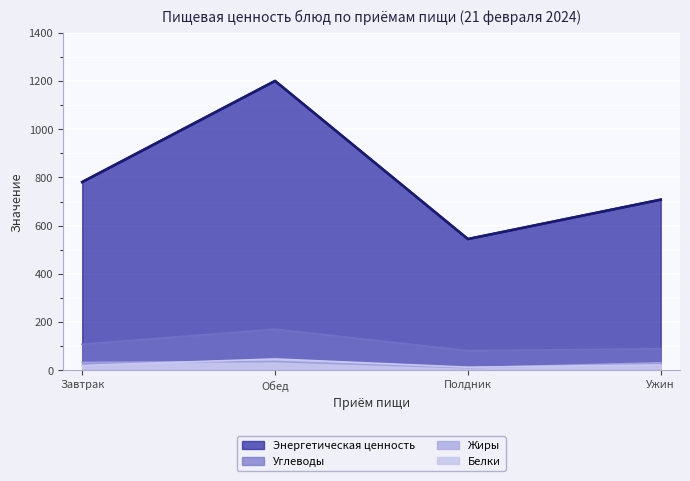

Which category has the highest value across all series?

Обед